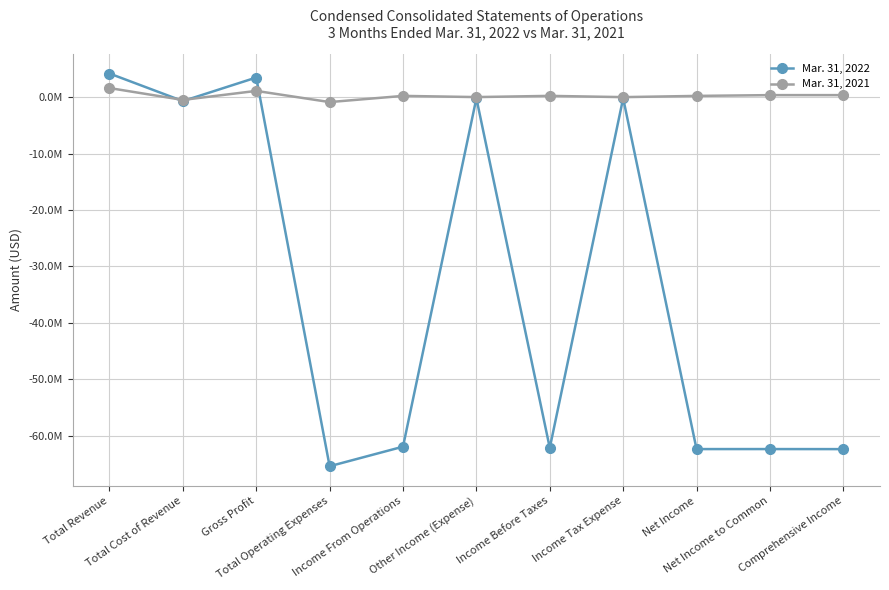

What are all the series names shown in the legend?

Mar. 31, 2022, Mar. 31, 2021